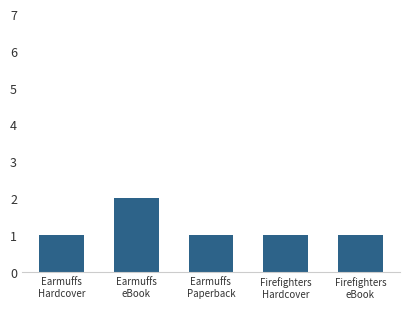

What value does the data have at Earmuffs
eBook?

2